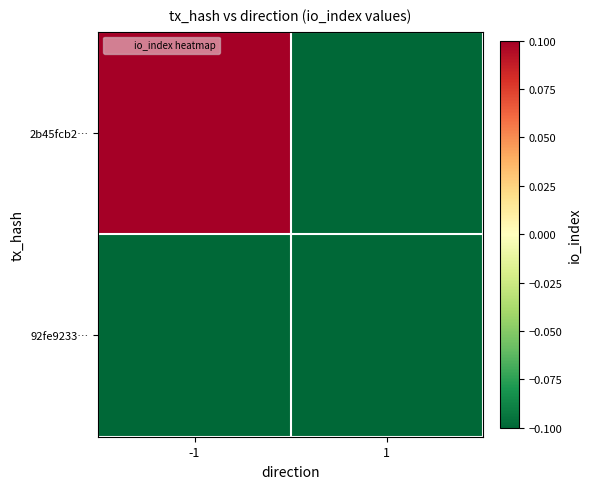

List the series in order of their overall mean, lowest first.

92fe9233…, 2b45fcb2…